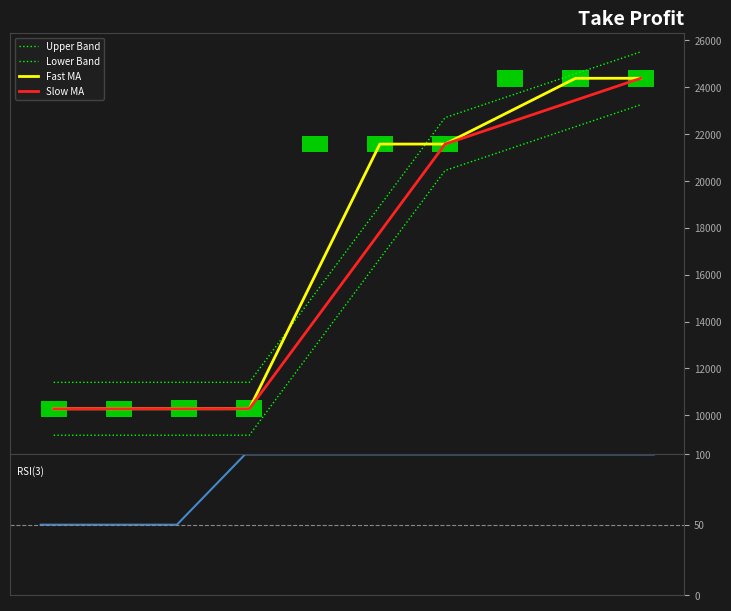

At which label is Slow MA closest to 17328?

5